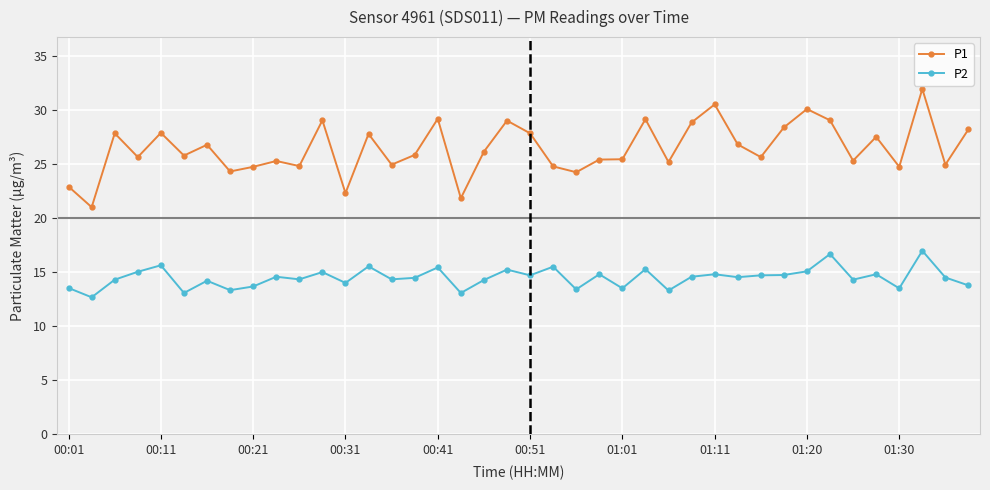

What is the sum of all P1 values?

1056.6